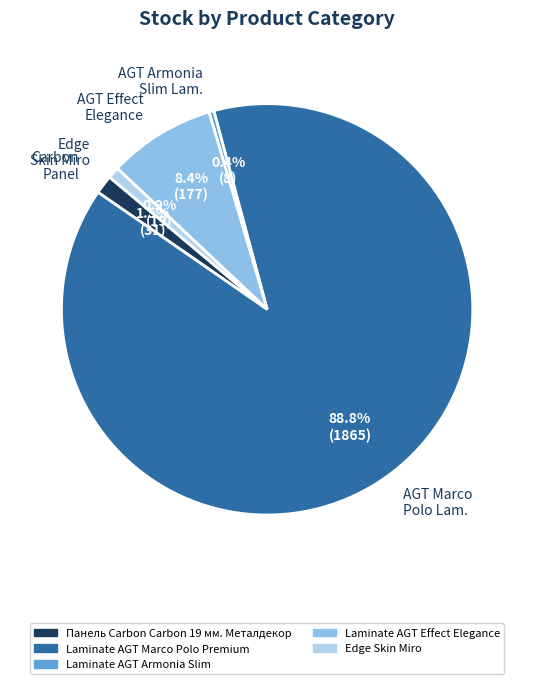

To the nearest percent, what percentage of the pie is Edge Skin Miro?

1%